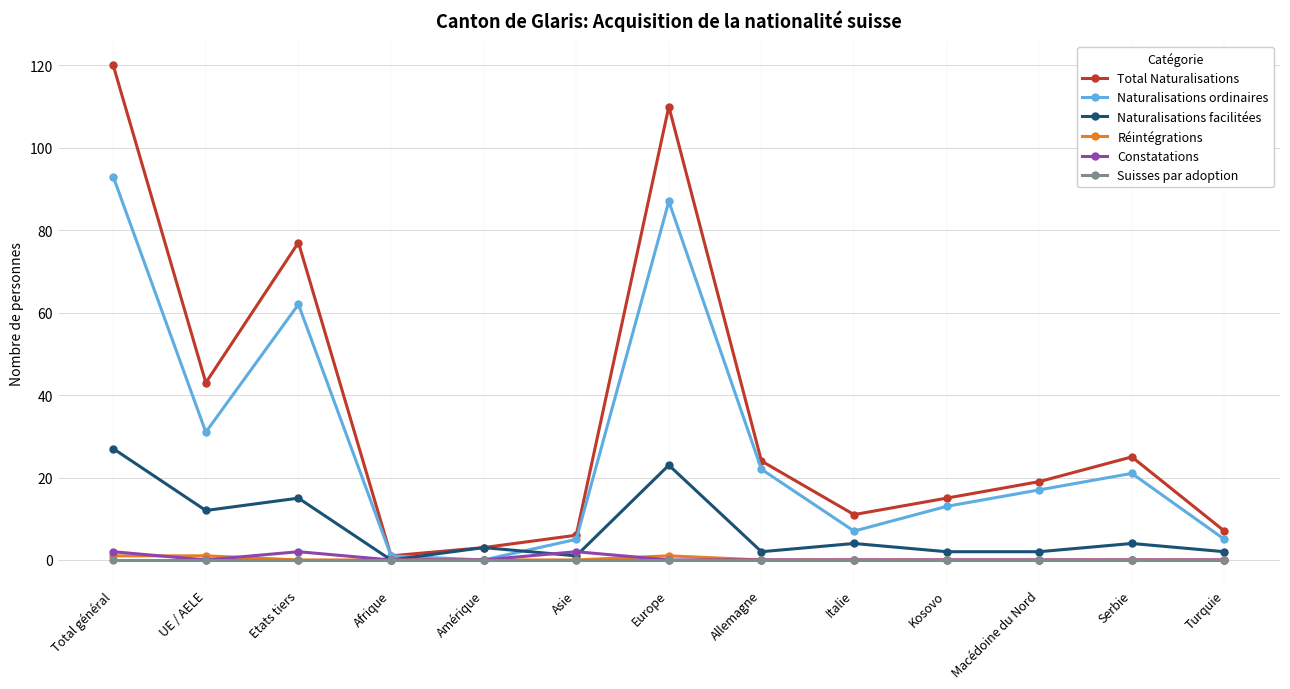

At which label does Naturalisations facilitées reach its peak?

Total général